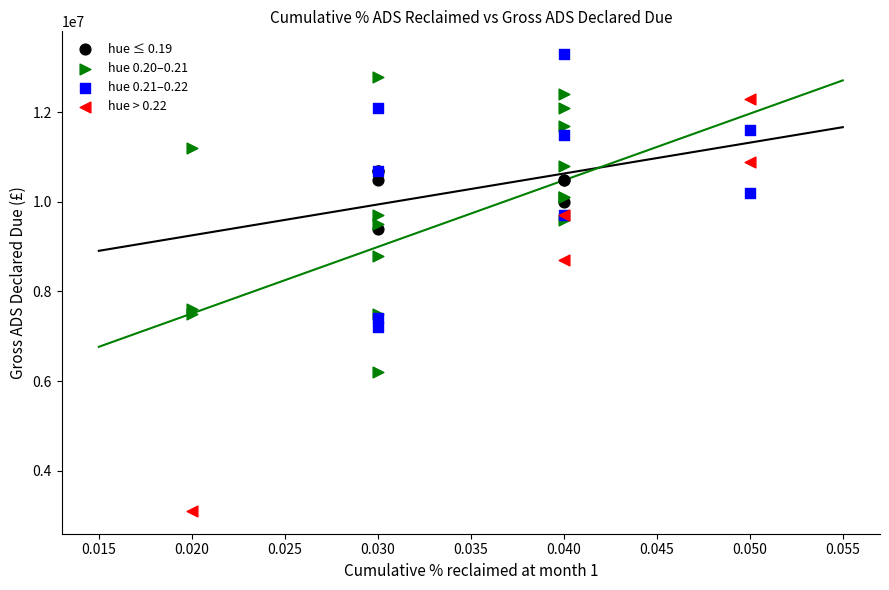

Which series reaches the minimum Y coordinate?

hue > 0.22